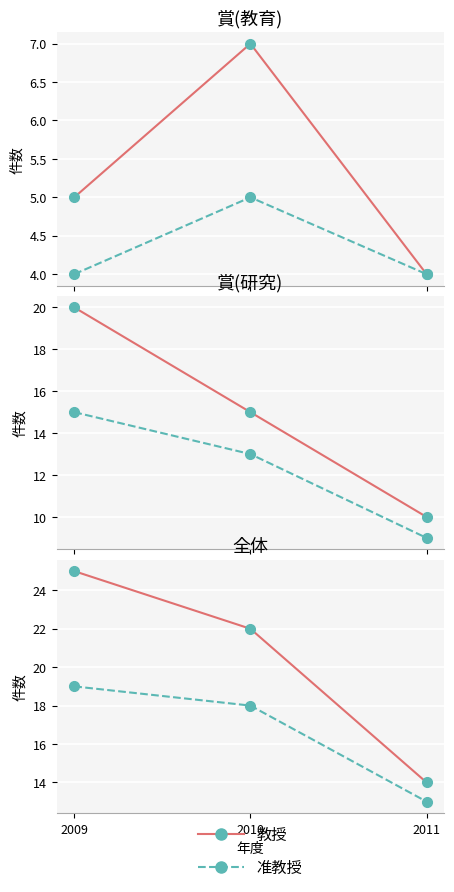

What is the lowest value of the 准教授 series?

13